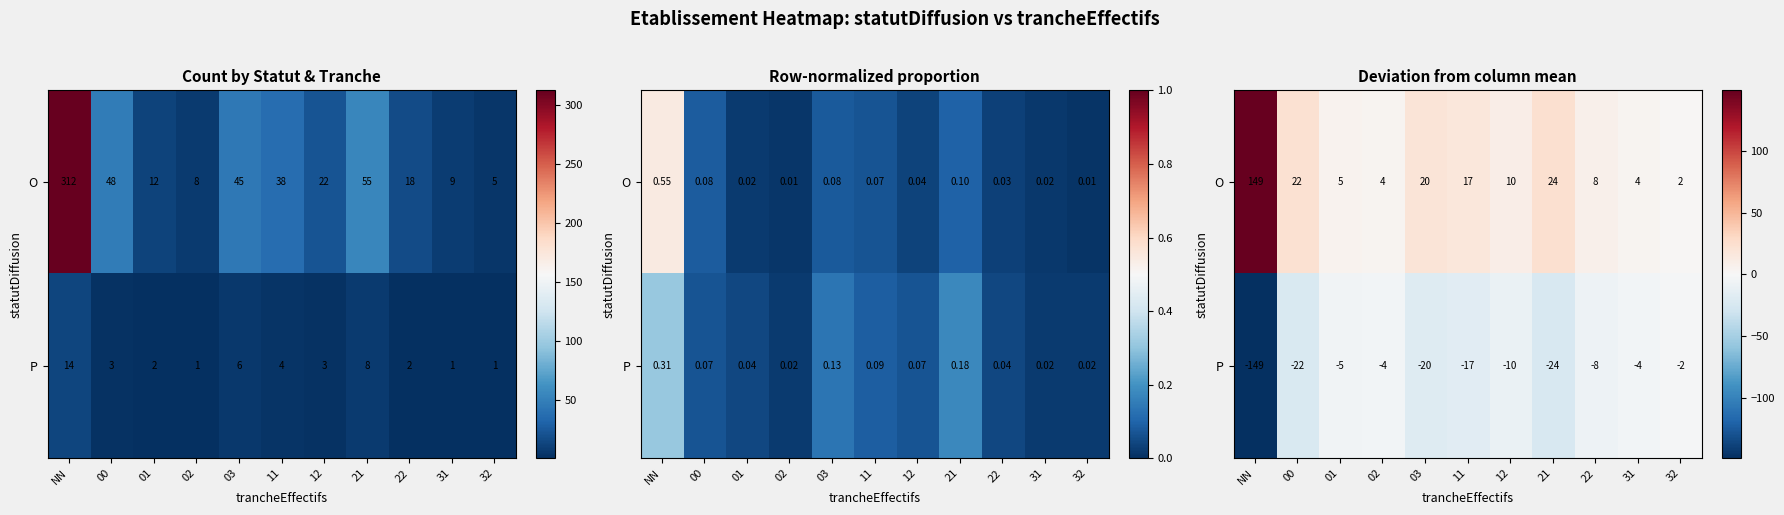

At which label does O first exceed 9?

NN